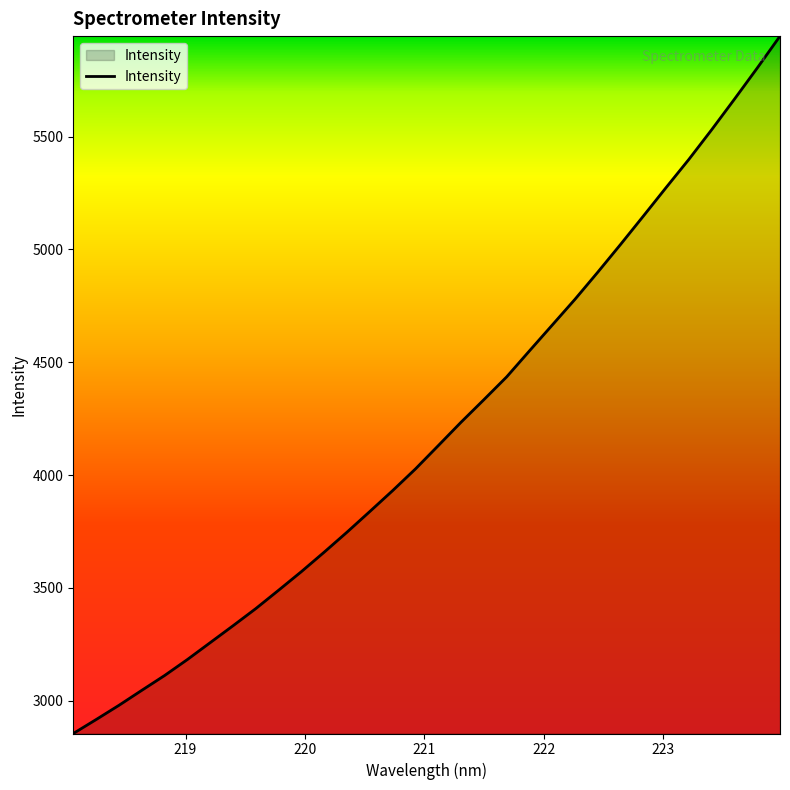

Count the number of data series in this chart.

1